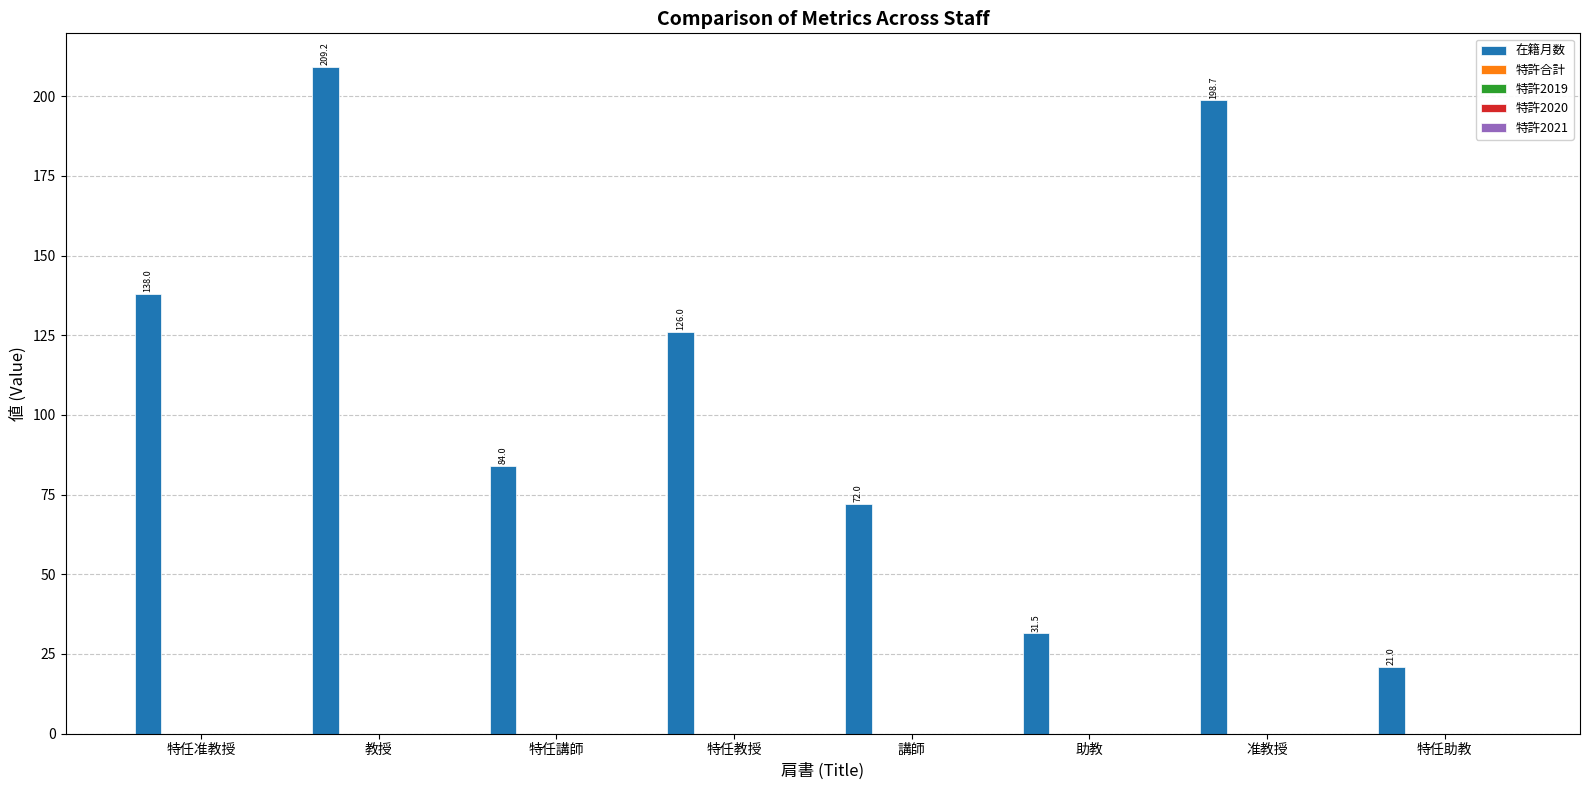

How many bars are there in total?

8